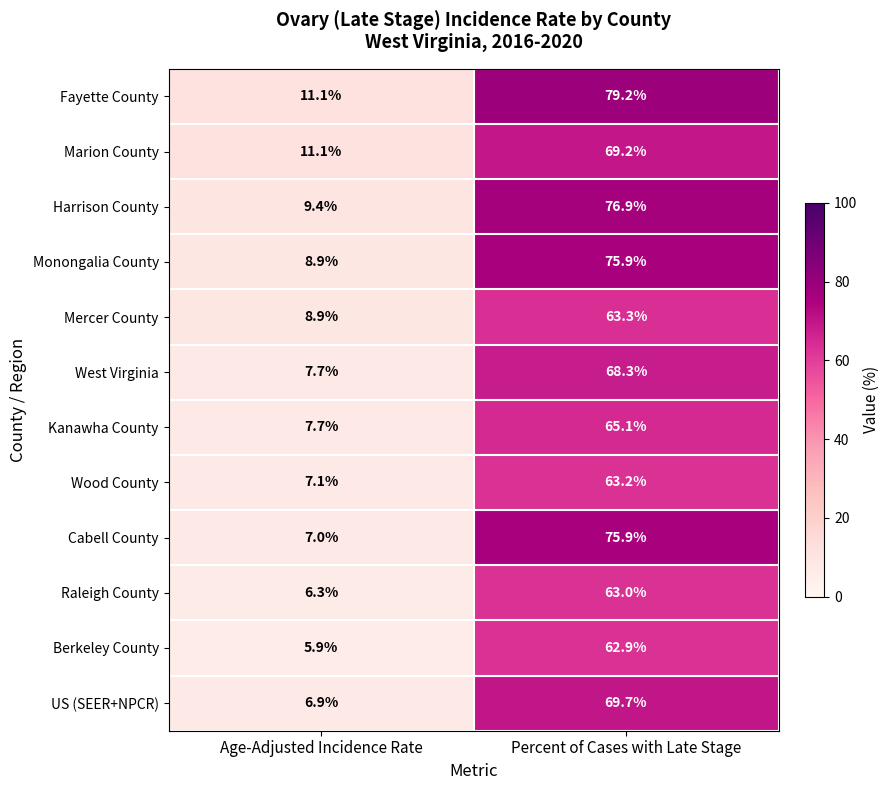

Reading left to right, extract all data points from this chart.

Fayette County: 11.1	79.2
Marion County: 11.1	69.2
Harrison County: 9.4	76.9
Monongalia County: 8.9	75.9
Mercer County: 8.9	63.3
West Virginia: 7.7	68.3
Kanawha County: 7.7	65.1
Wood County: 7.1	63.2
Cabell County: 7.0	75.9
Raleigh County: 6.3	63.0
Berkeley County: 5.9	62.9
US (SEER+NPCR): 6.9	69.7